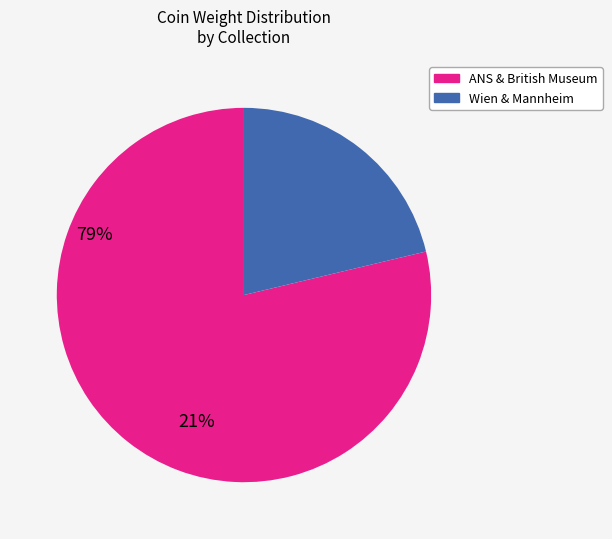

Is there a majority slice in this chart?

Yes